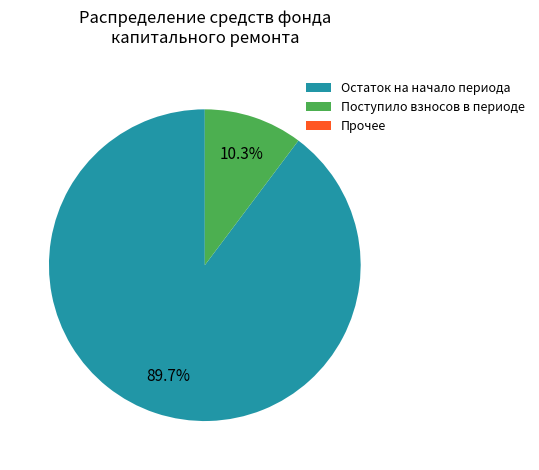

Do Остаток на начало периода and Поступило взносов в периоде together represent more than half of the pie?

Yes